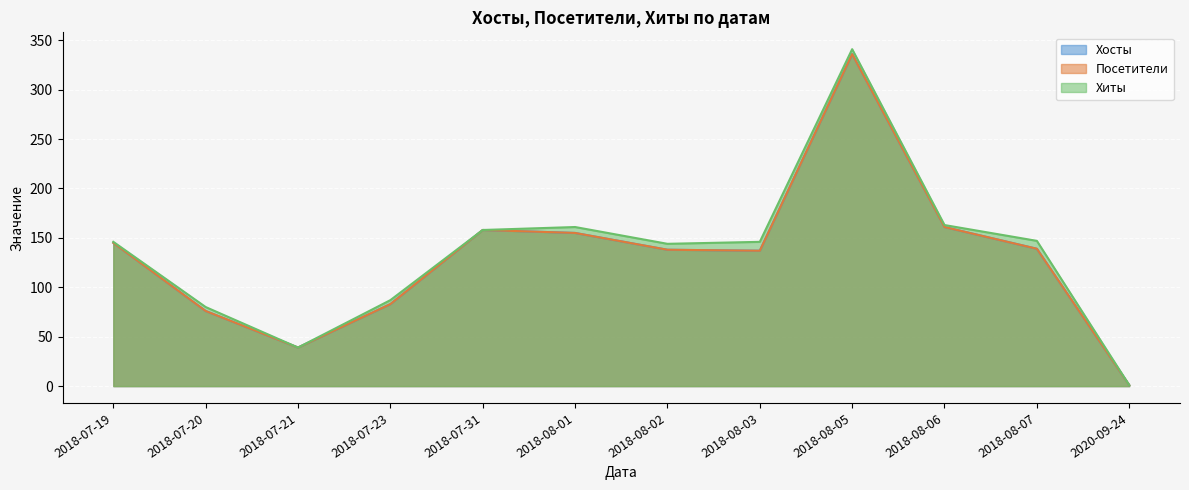

True or false: Хосты has a value of 137 at 2018-08-03.

True